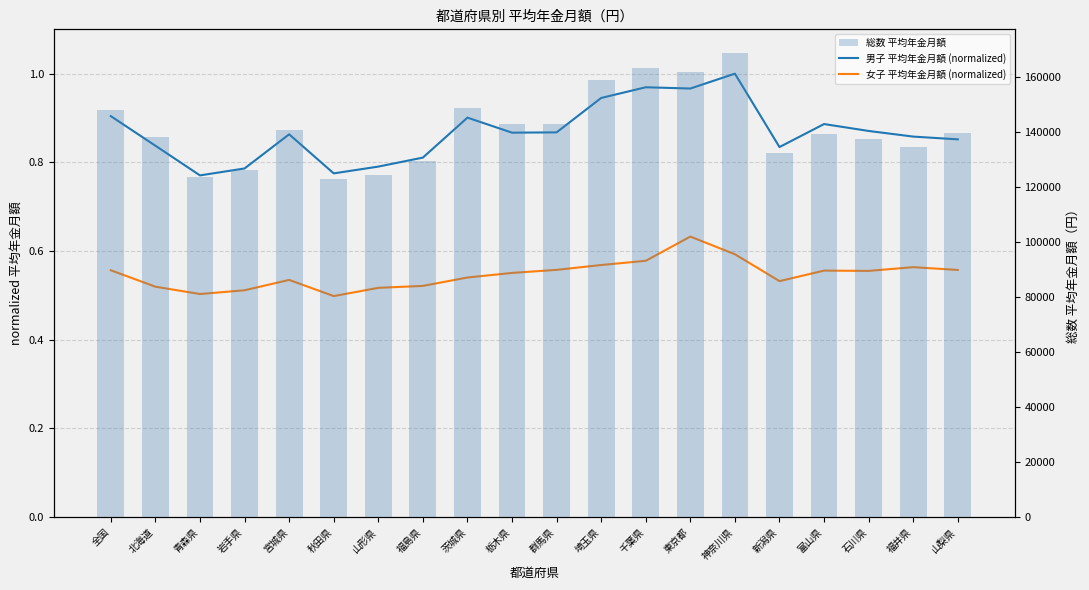

Read the 総数 平均年金月額 value at 北海道.

138278.0